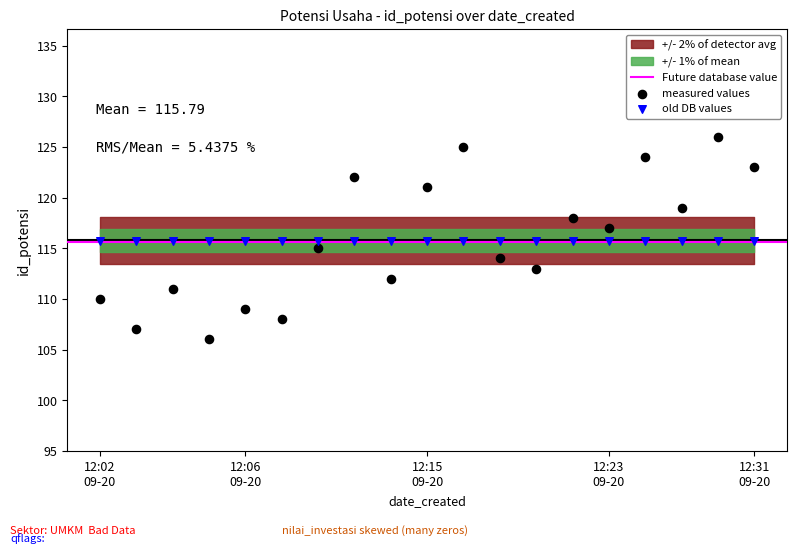

Which series reaches the maximum Y coordinate?

measured values